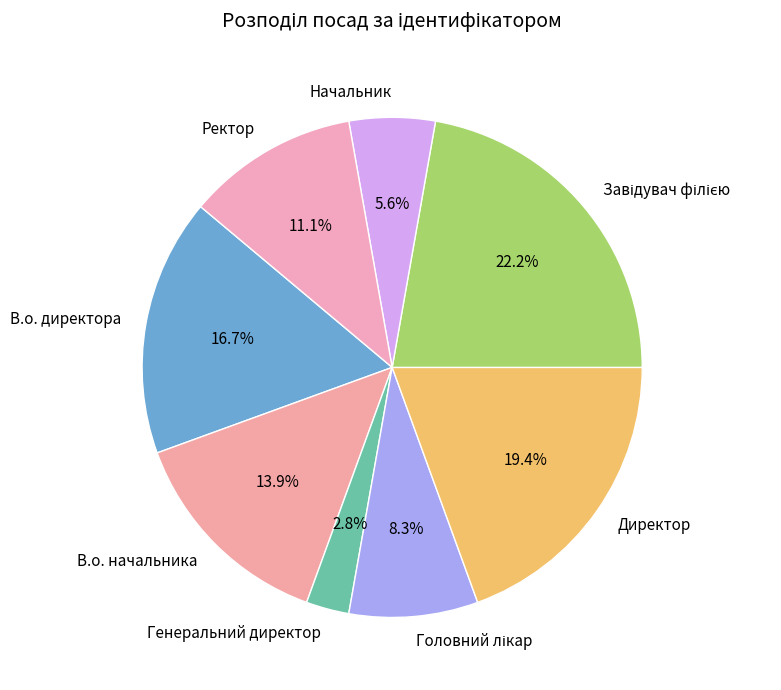

To the nearest percent, what is the average slice percentage?

12%